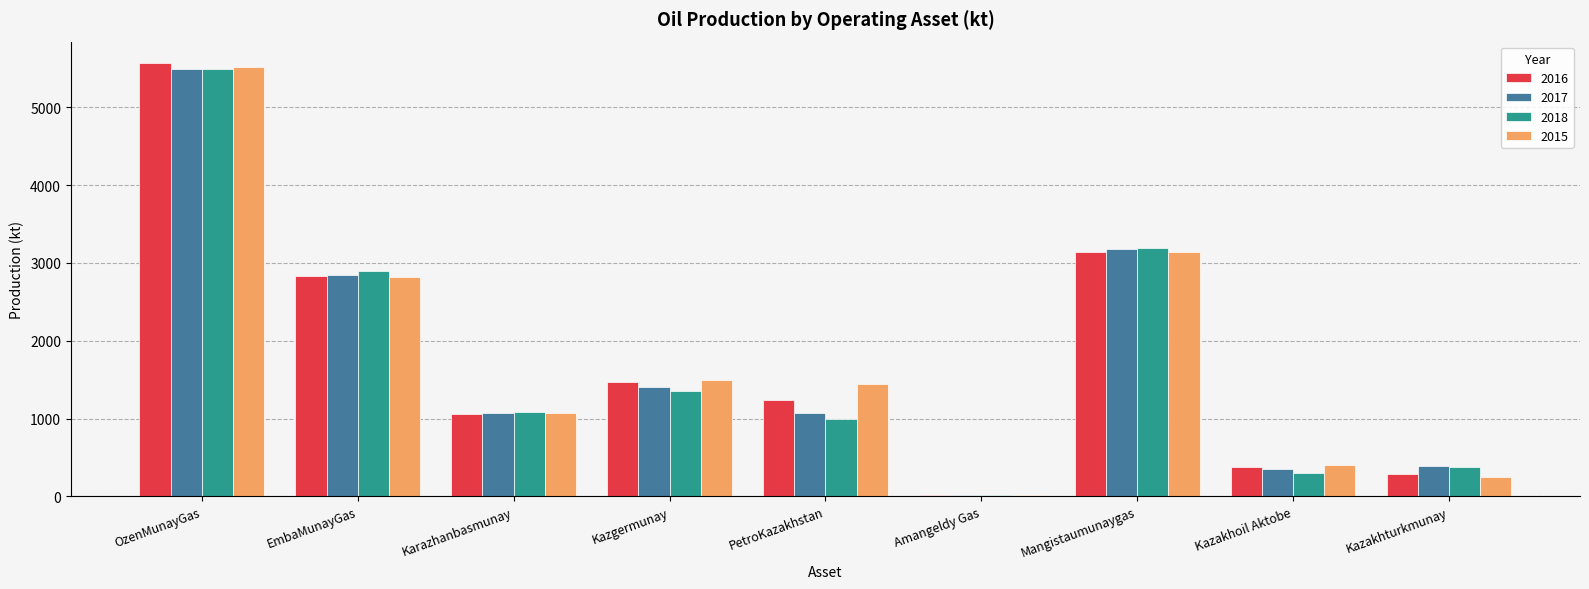

What is the sum of the 2015 values at Kazgermunay and Kazakhoil Aktobe?

1900.6